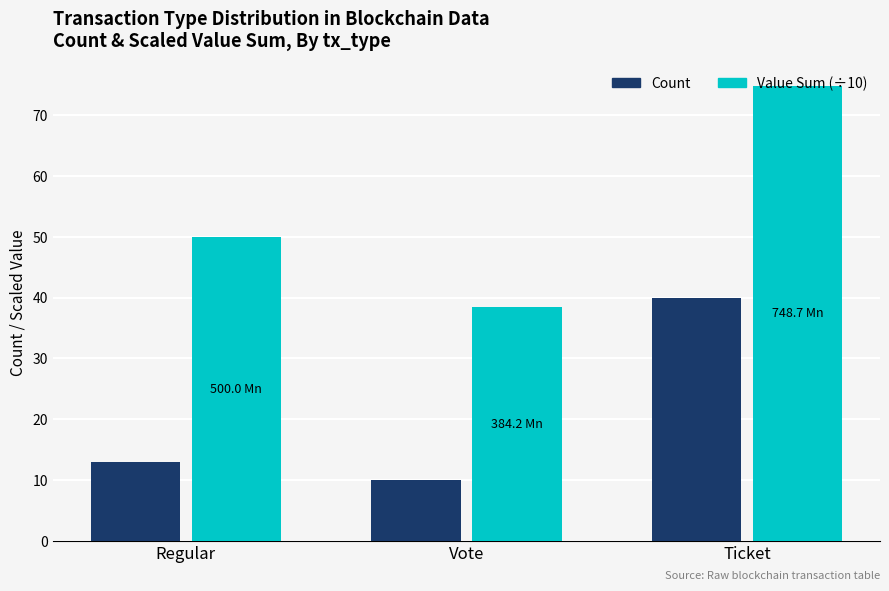

List the labels in order of Value Sum (÷10) value, largest first.

Ticket, Regular, Vote